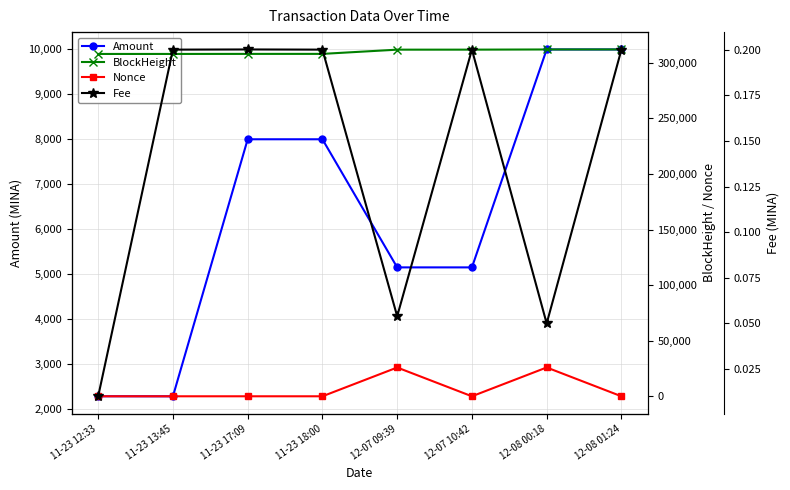

What is the difference between the maximum and minimum values in the Nonce series?

25931.0